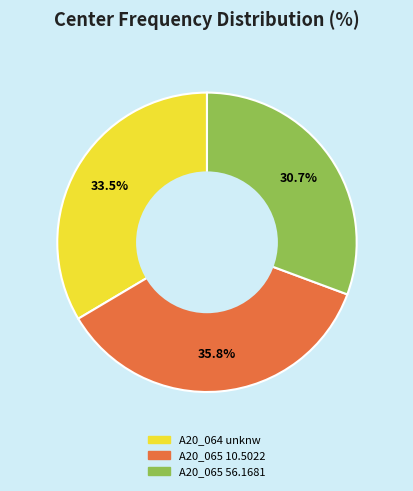

Does any single category account for the majority?

No